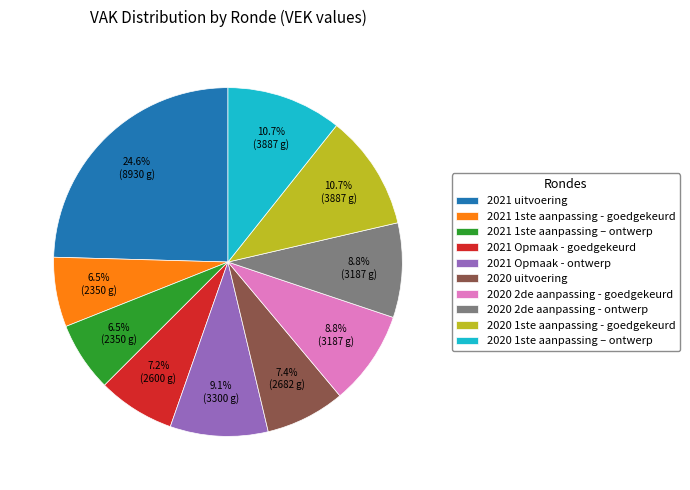

Is 2021 1ste aanpassing – ontwerp the majority of the pie?

No